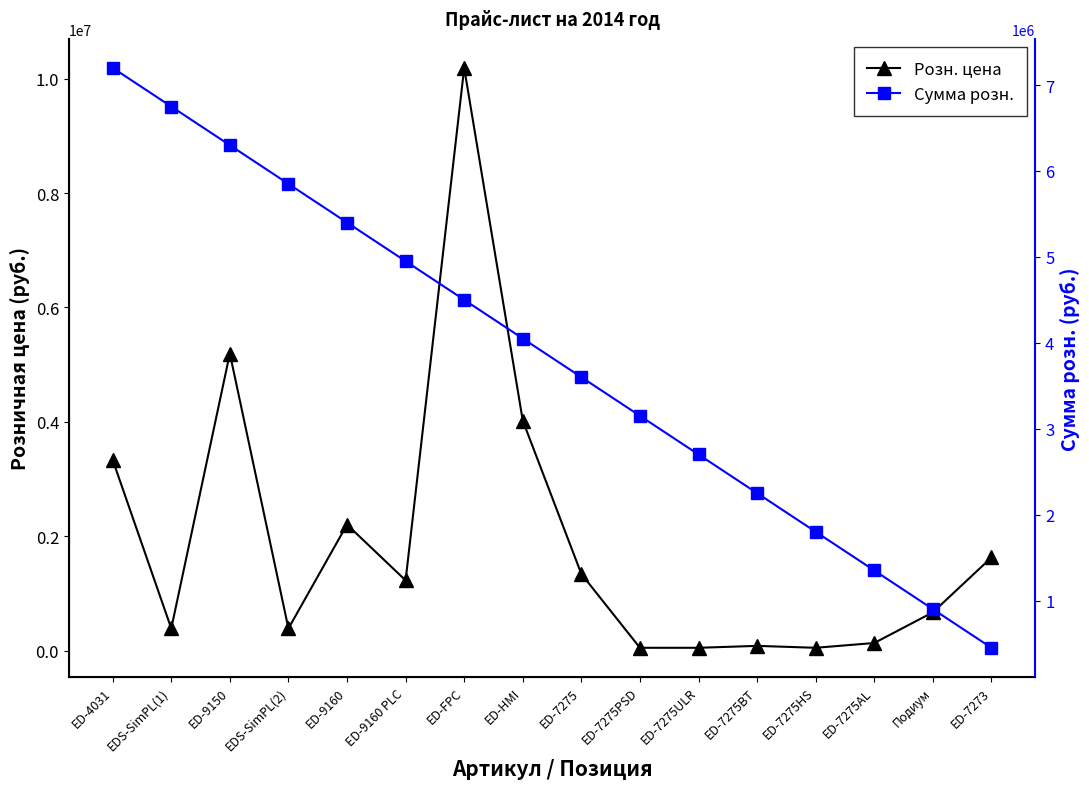

Which has a higher value, Подиум or ED-7275HS?

Подиум